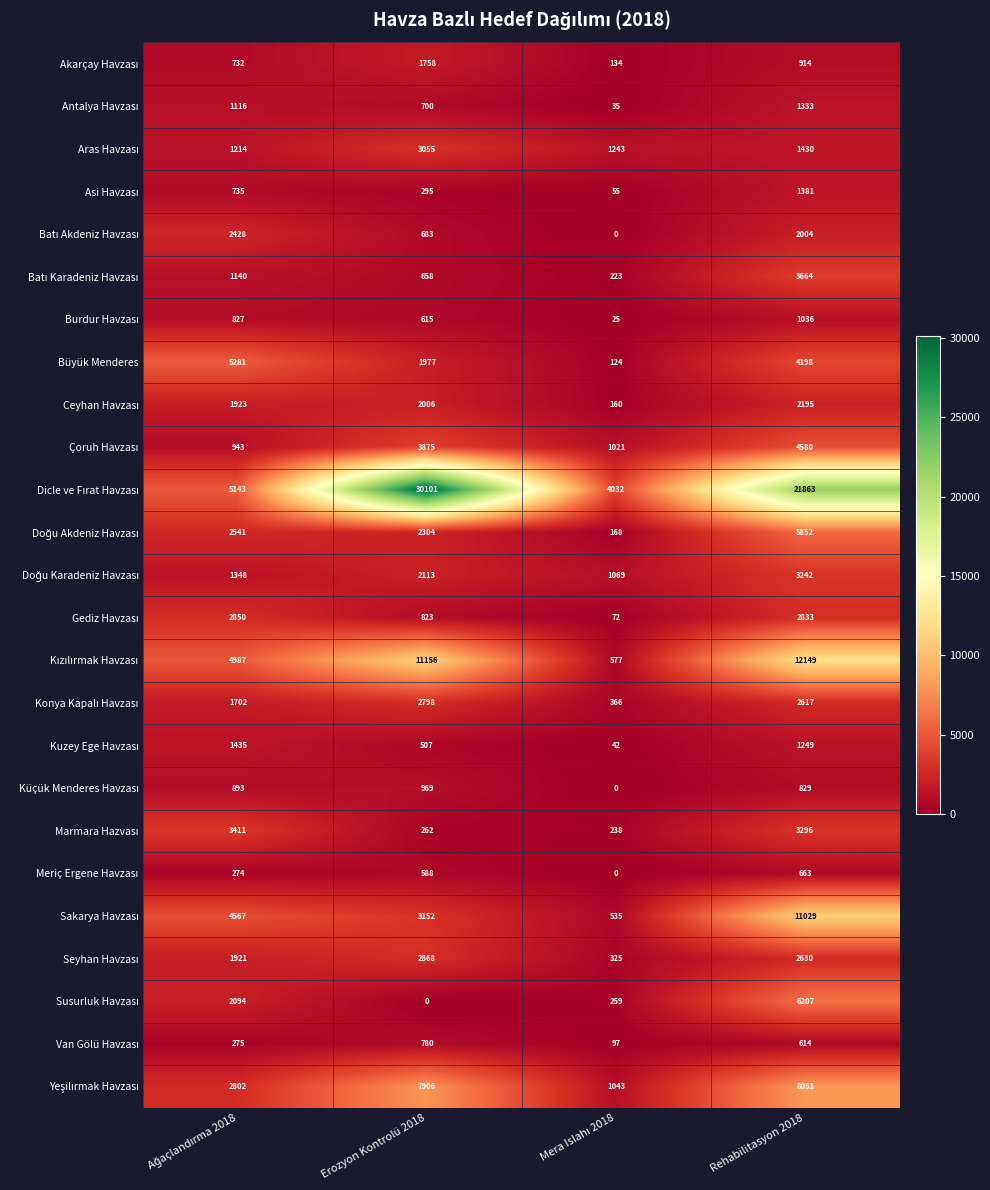

At which category is the sum across all series the highest?

Rehabilitasyon 2018